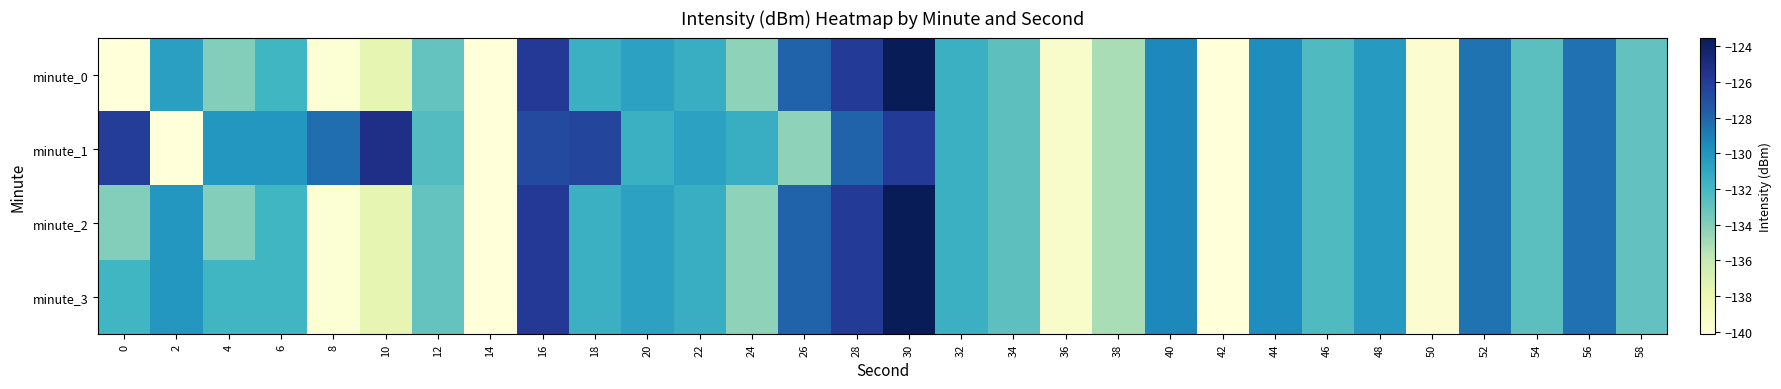

Reading left to right, transcribe all the data shown in this chart.

minute_0: 0=-219.3	2=-130.5	4=-134.0	6=-131.9	8=-139.8	10=-137.7	12=-133.1	14=-140.1	16=-125.9	18=-131.6	20=-130.7	22=-131.4	24=-134.3	26=-127.9	28=-126.0	30=-122.6	32=-131.6	34=-132.8	36=-139.4	38=-135.1	40=-129.4	42=-140.1	44=-129.6	46=-132.3	48=-130.3	50=-139.7	52=-128.6	54=-132.7	56=-128.5	58=-132.9
minute_1: 0=-126.1	2=-141.8	4=-130.1	6=-130.1	8=-128.4	10=-125.2	12=-132.4	14=-145.2	16=-126.7	18=-126.5	20=-131.6	22=-130.7	24=-131.4	26=-134.3	28=-127.9	30=-126.0	32=-131.6	34=-132.8	36=-139.4	38=-135.1	40=-129.4	42=-140.1	44=-129.6	46=-132.3	48=-130.3	50=-139.7	52=-128.6	54=-132.7	56=-128.5	58=-132.9
minute_2: 0=-134.0	2=-130.1	4=-134.0	6=-131.9	8=-139.8	10=-137.7	12=-133.1	14=-140.1	16=-125.9	18=-131.6	20=-130.7	22=-131.4	24=-134.3	26=-127.9	28=-126.0	30=-122.6	32=-131.6	34=-132.8	36=-139.4	38=-135.1	40=-129.4	42=-140.1	44=-129.6	46=-132.3	48=-130.3	50=-139.7	52=-128.6	54=-132.7	56=-128.5	58=-132.9
minute_3: 0=-131.9	2=-130.1	4=-131.9	6=-131.9	8=-139.8	10=-137.7	12=-133.1	14=-140.1	16=-125.9	18=-131.6	20=-130.7	22=-131.4	24=-134.3	26=-127.9	28=-126.0	30=-122.6	32=-131.6	34=-132.8	36=-139.4	38=-135.1	40=-129.4	42=-140.1	44=-129.6	46=-132.3	48=-130.3	50=-139.7	52=-128.6	54=-132.7	56=-128.5	58=-132.9